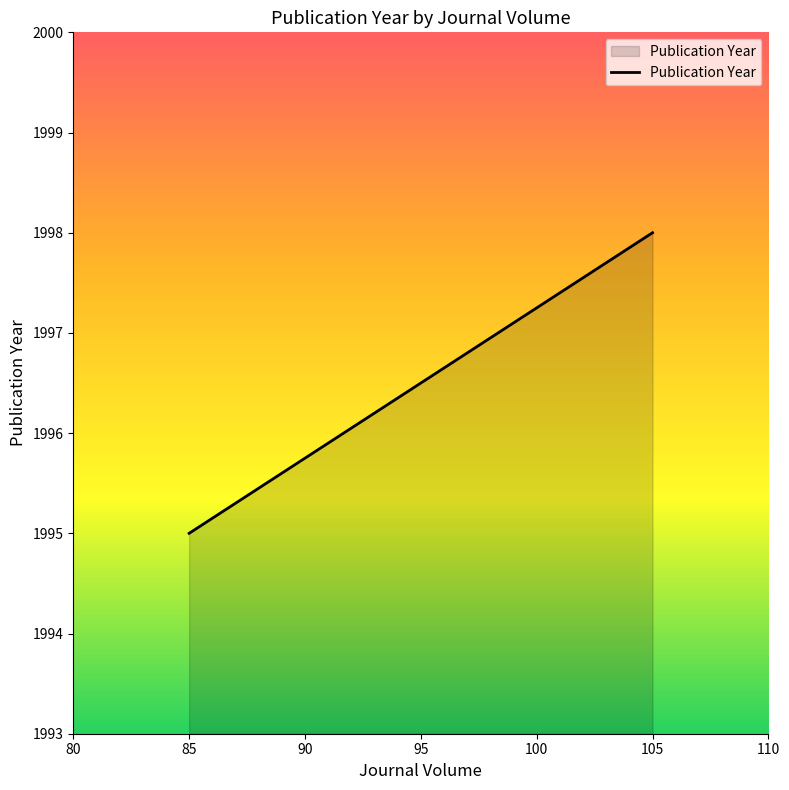

What is the ratio of the value at 105 to the value at 85?

1.0